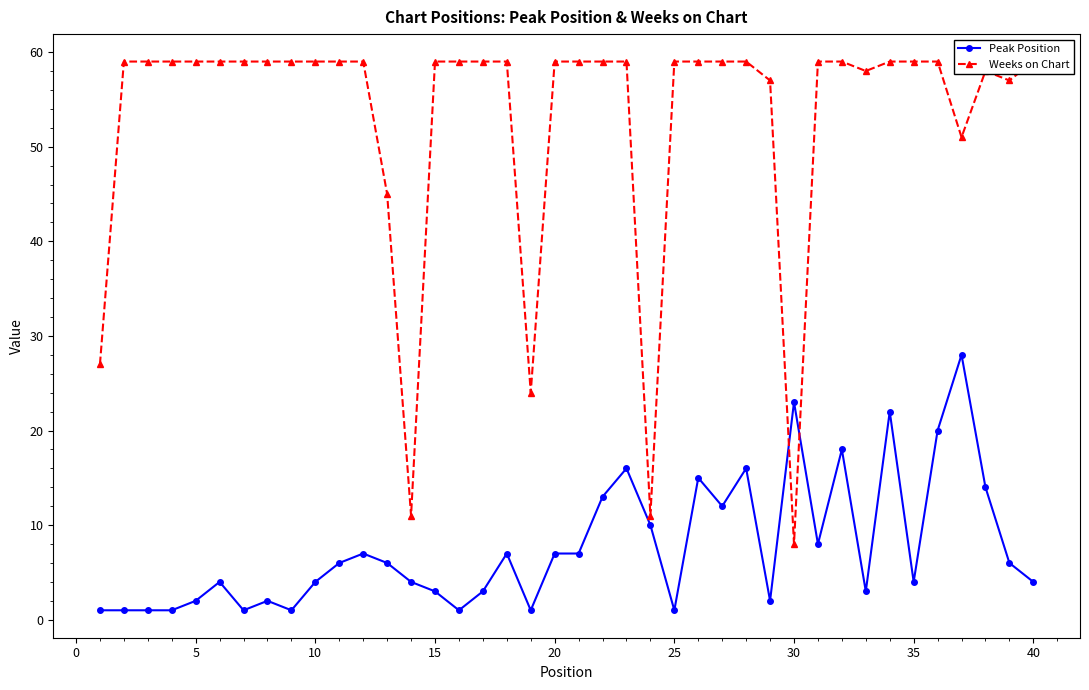

The Peak Position series shows 1 at 25. True or false?

True